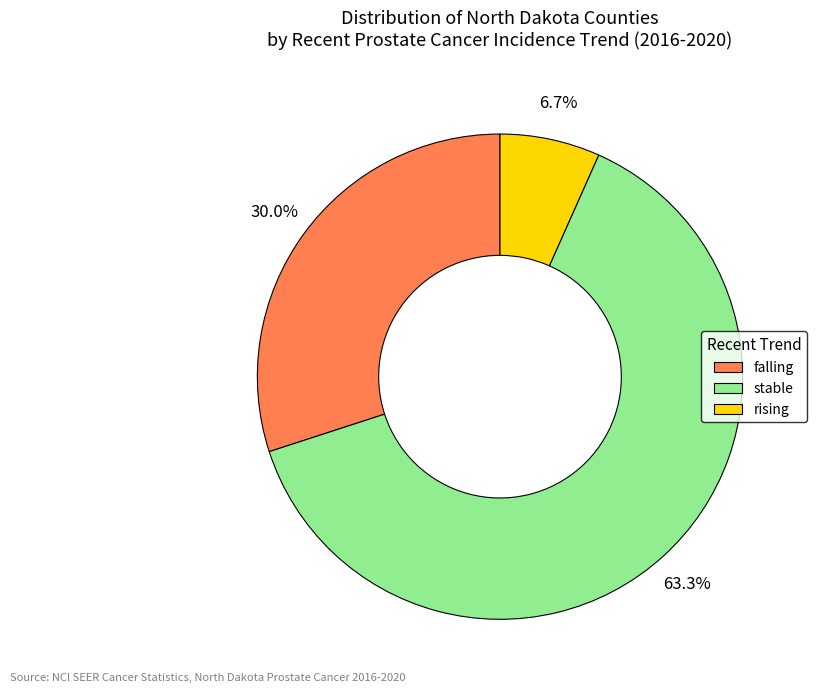

What percentage is NOT represented by falling?

70.0%